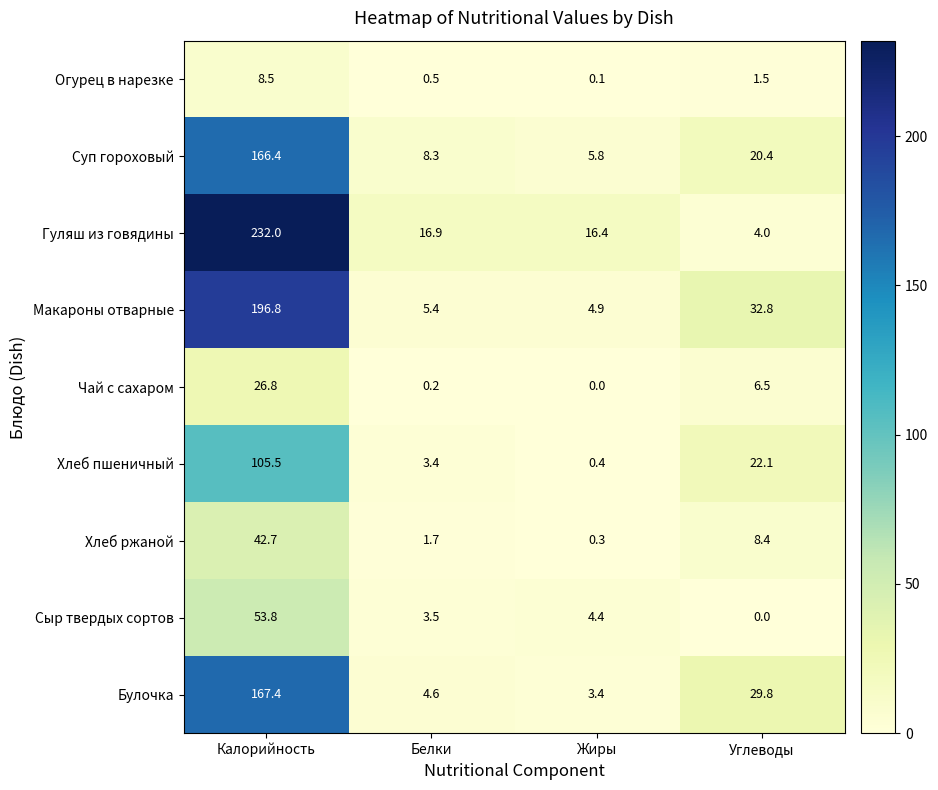

Rank the series by their maximum value, from highest to lowest.

Гуляш из говядины, Макароны отварные, Булочка, Суп гороховый, Хлеб пшеничный, Сыр твердых сортов, Хлеб ржаной, Чай с сахаром, Огурец в нарезке